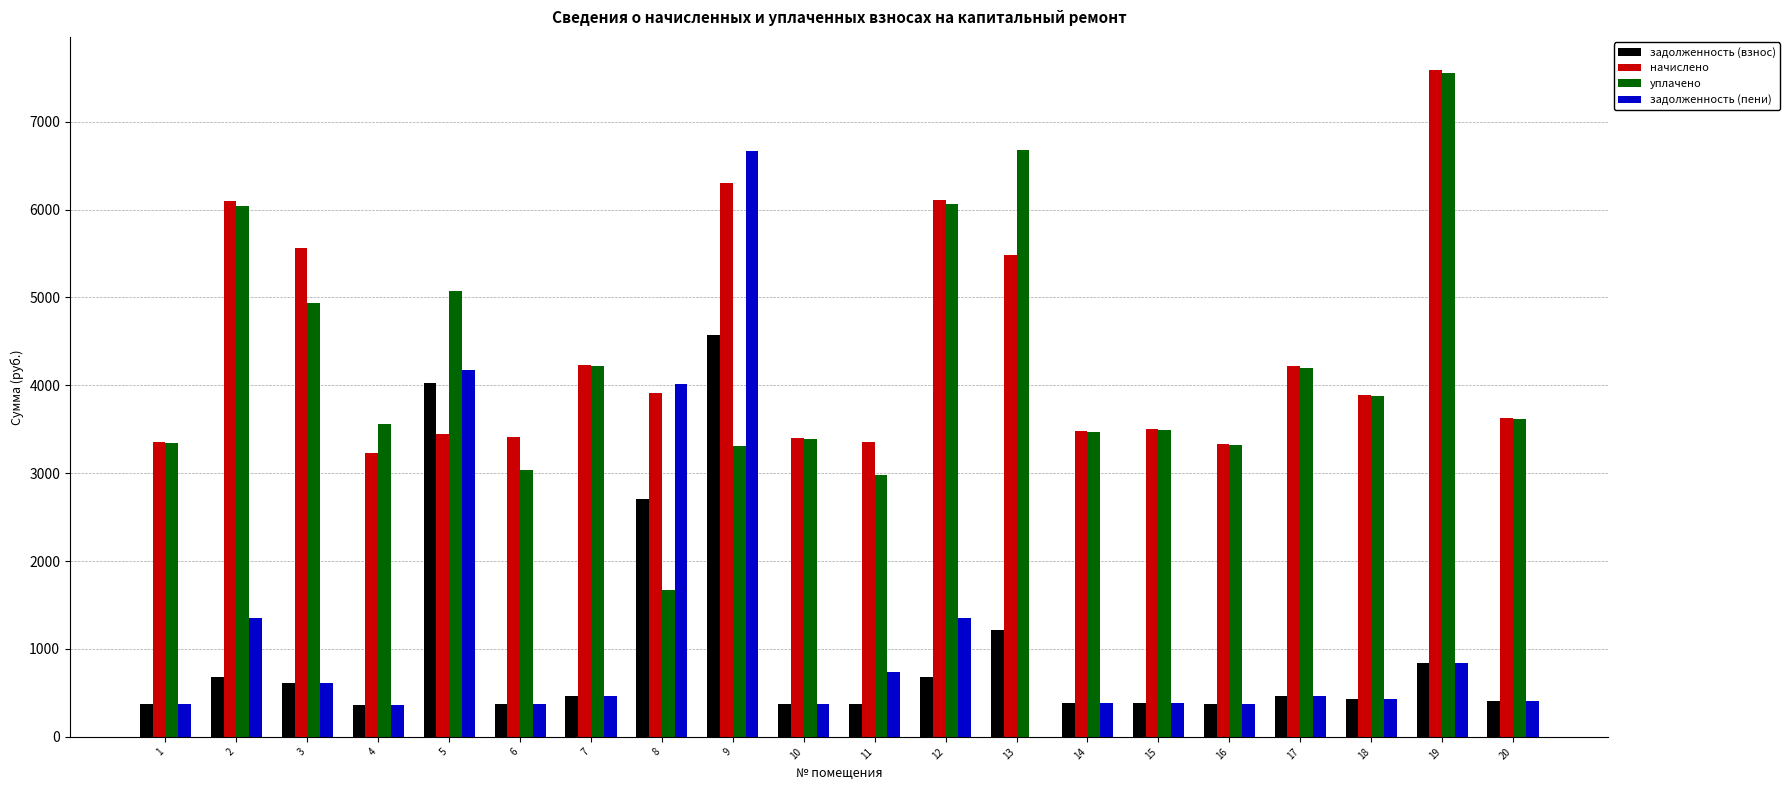

What is the sum of the уплачено values at 2 and 17?

10243.0